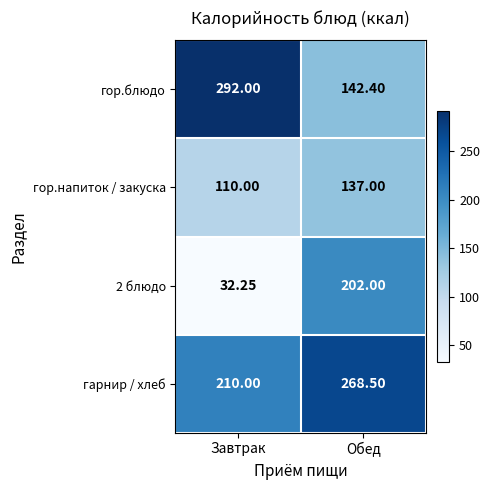

At which label is гор.блюдо closest to 217?

Обед